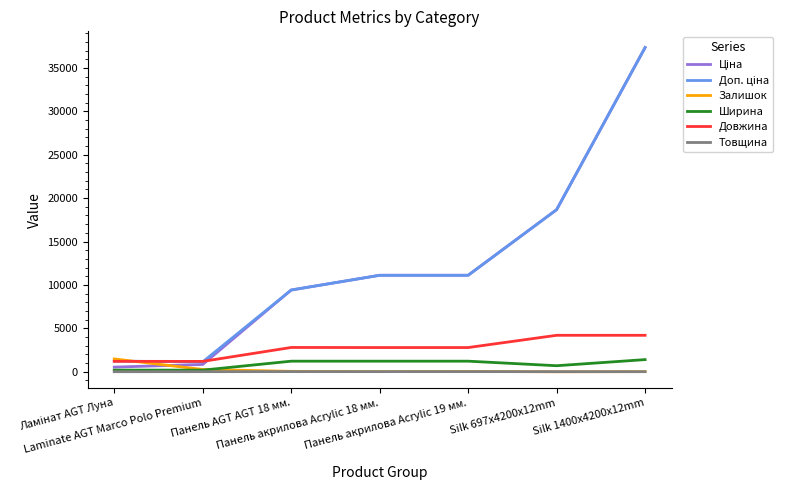

What is the greatest value displayed?

37343.0